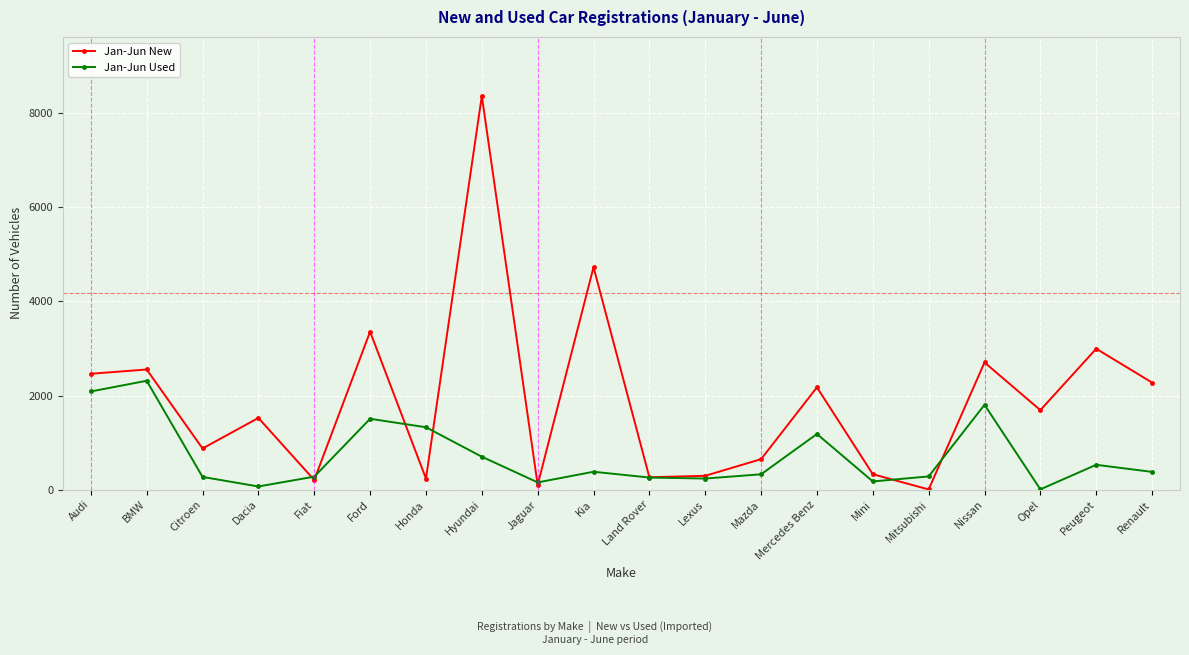

Which category has the highest value in the Jan-Jun New series?

Hyundai